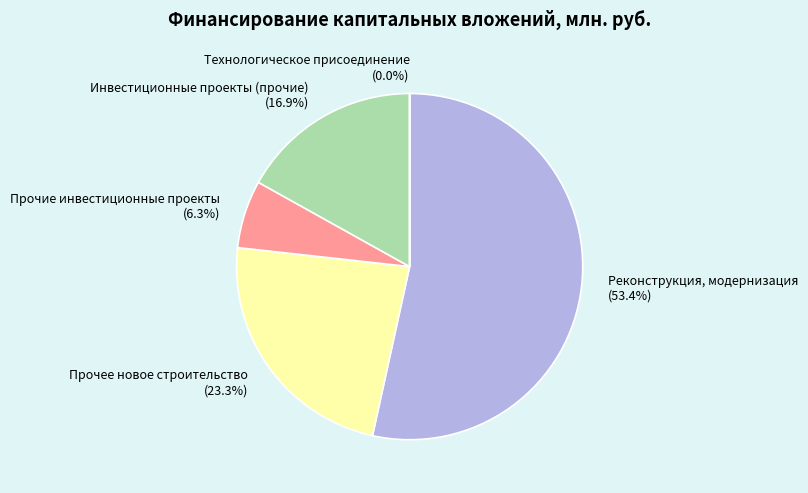

Which category has the biggest portion of the pie?

Реконструкция, модернизация